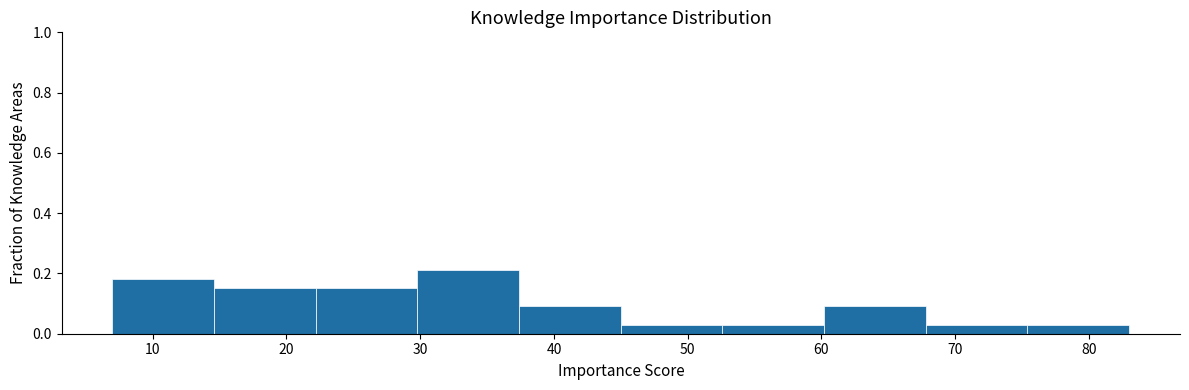

Reading left to right, list every bar in this chart as the range it spans on the x-axis followed by its height. Neither the bar edges nor the heights are printed on the chart, so give them approximately, as read against the axes.

7.0 to 14.6: 0.18
14.6 to 22.2: 0.16
22.2 to 29.8: 0.16
29.8 to 37.4: 0.22
37.4 to 45.0: 0.10
45.0 to 52.6: 0.04
52.6 to 60.2: 0.04
60.2 to 67.8: 0.10
67.8 to 75.4: 0.04
75.4 to 83.0: 0.04